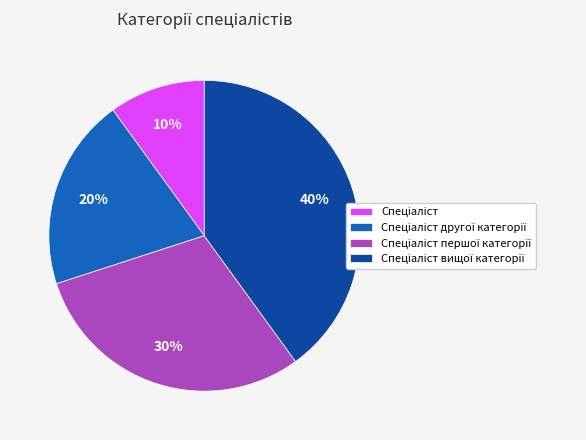

To the nearest percent, what is the average slice percentage?

25%